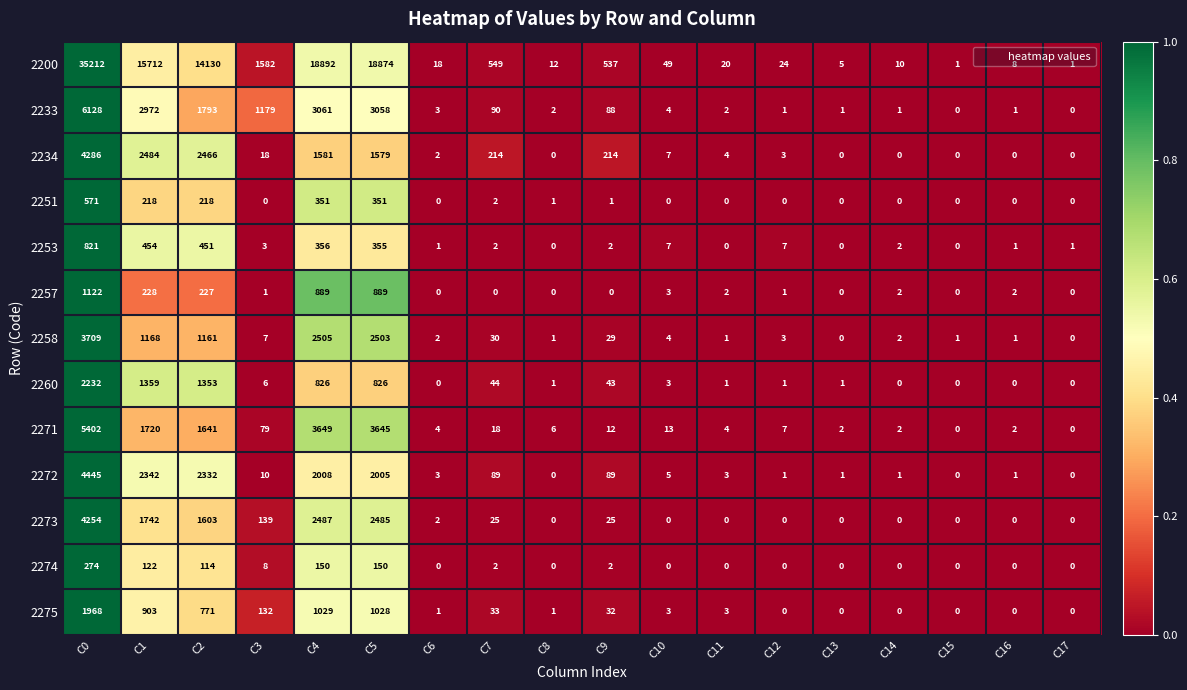

Which series has the largest range (max minus min)?

2200